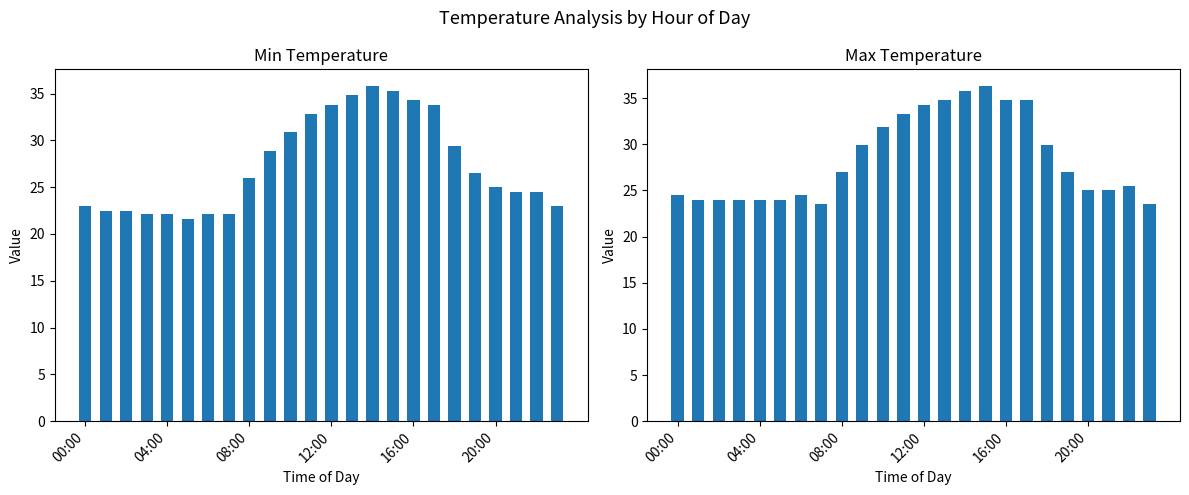

At how many categories does at least one series exceed 28?

10